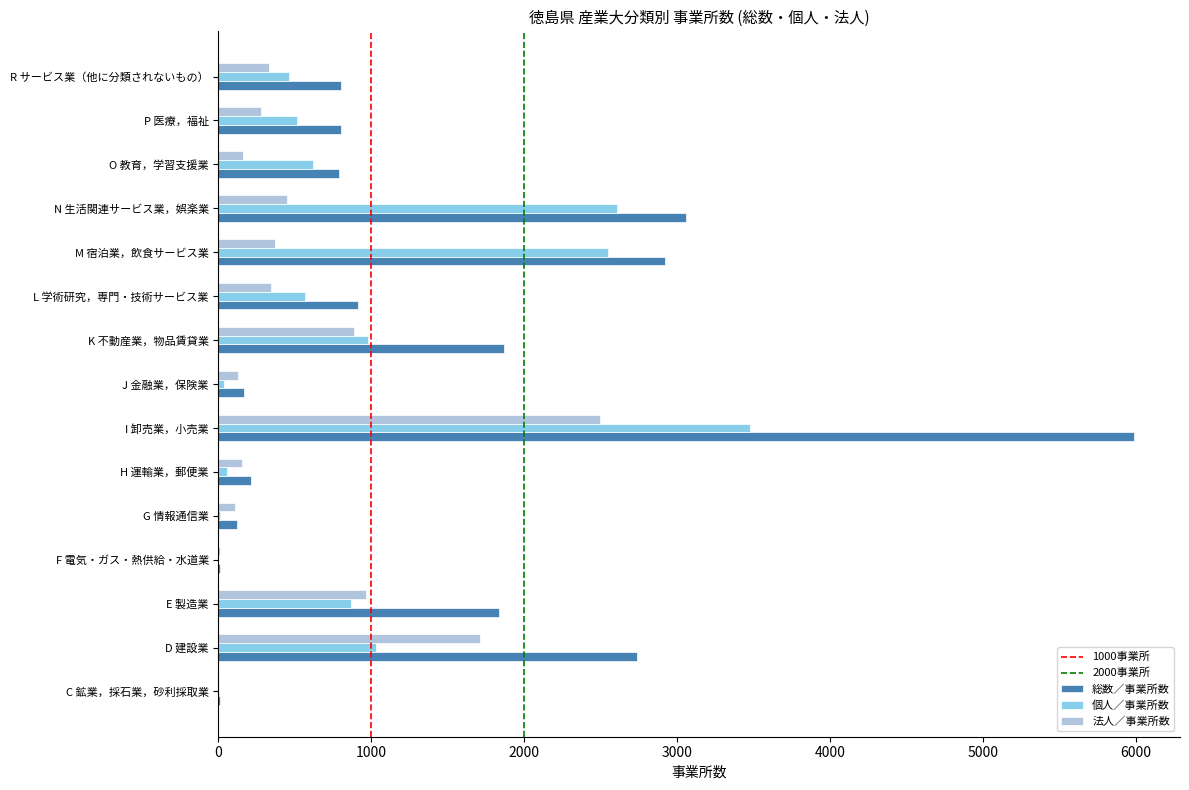

What is the total value across all series at K 不動産業，物品賃貸業?

3735